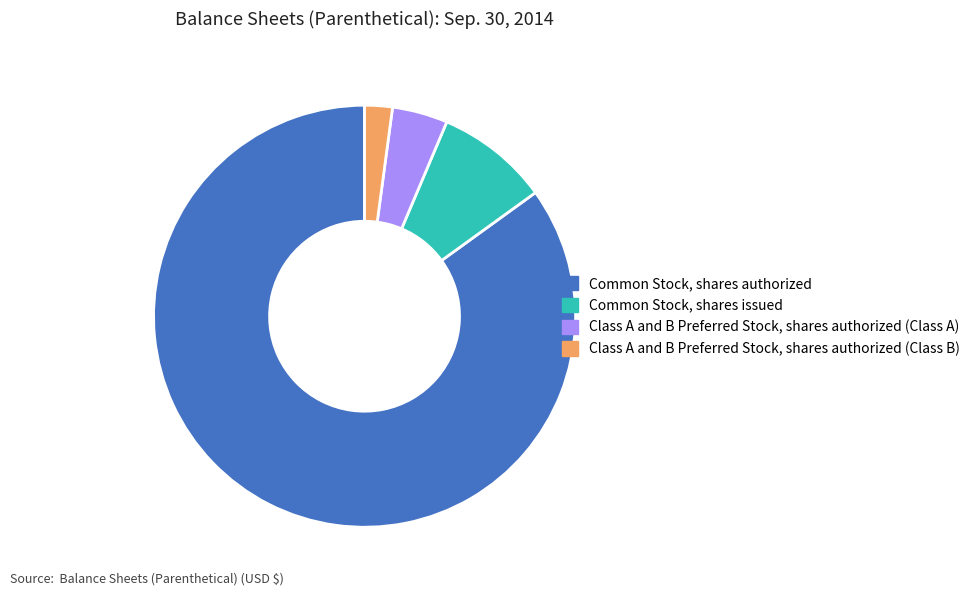

Does Class A and B Preferred Stock, shares authorized (Class A) account for over 50% of the chart?

No